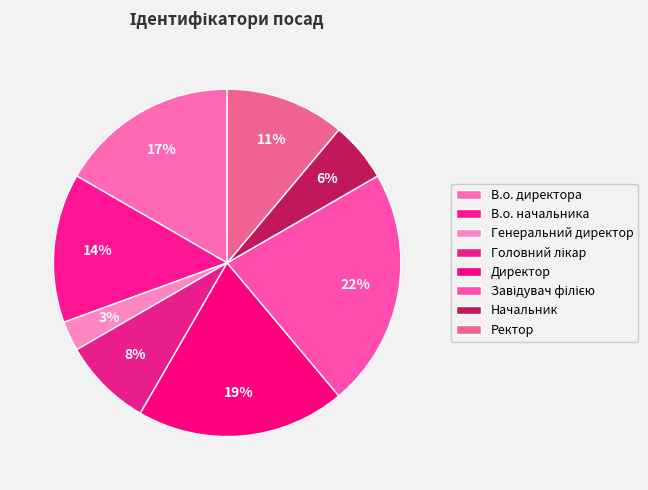

What is the largest slice in the pie chart?

Завідувач філією